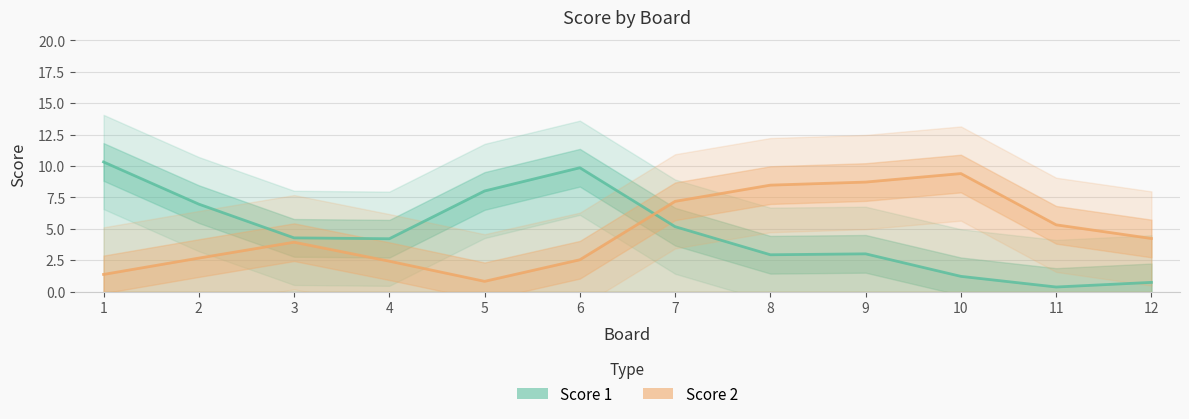

Which category has the highest value across all series?

1